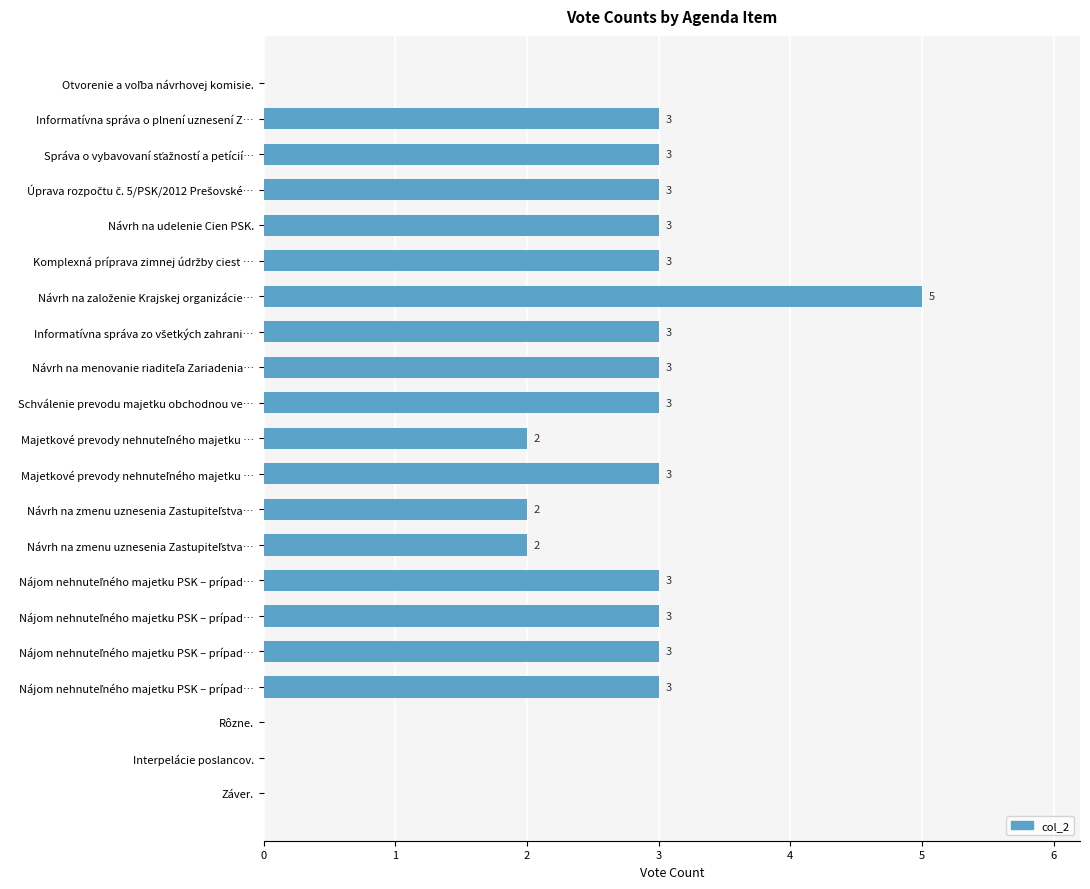

How many positive values are there?

17